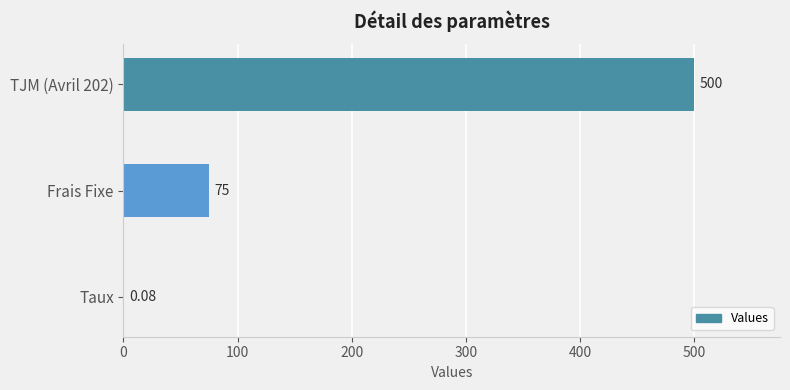

Which has a higher value, TJM (Avril 202) or Frais Fixe?

TJM (Avril 202)